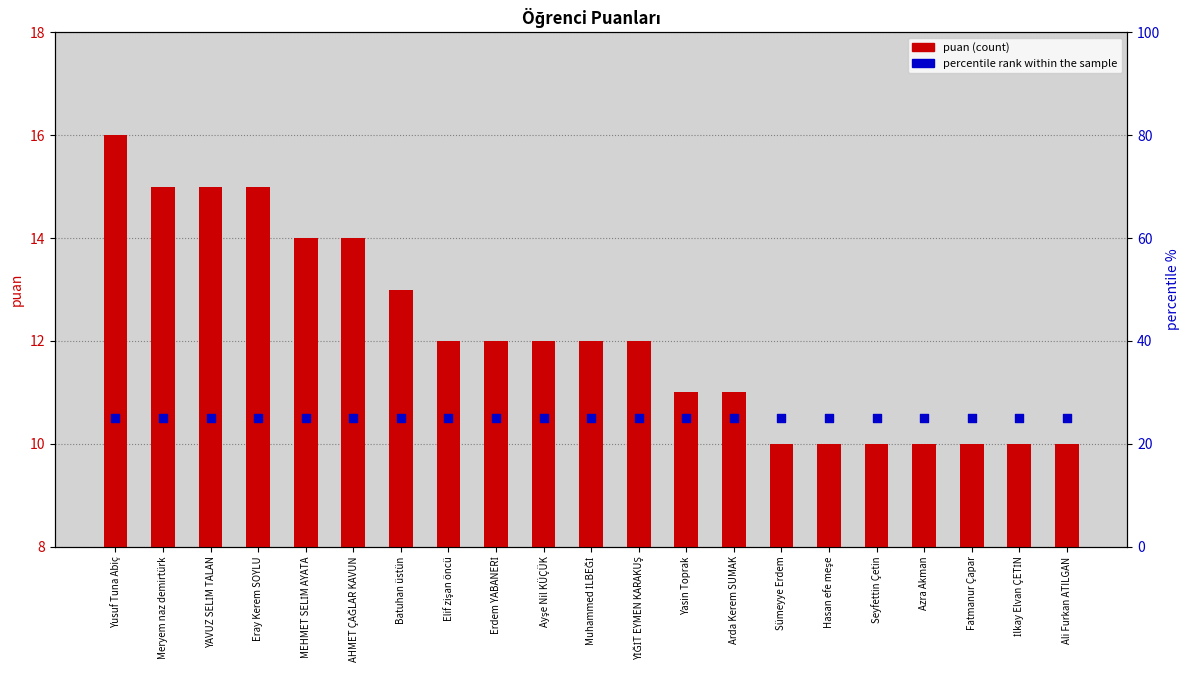

At which category is the sum across all series the highest?

Yusuf Tuna Abiç